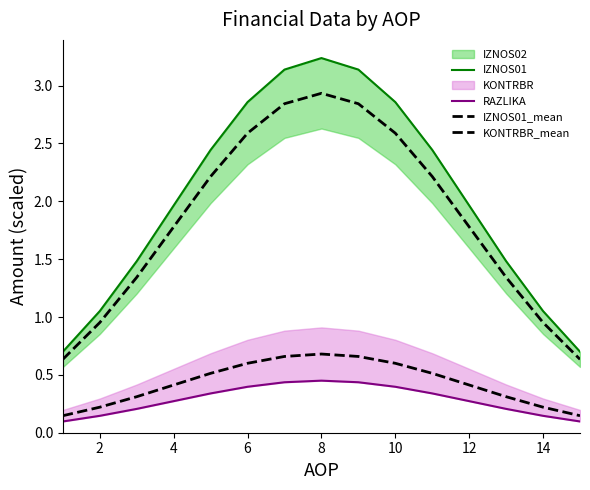

What is the average value of the IZNOS01_mean series?

1.8